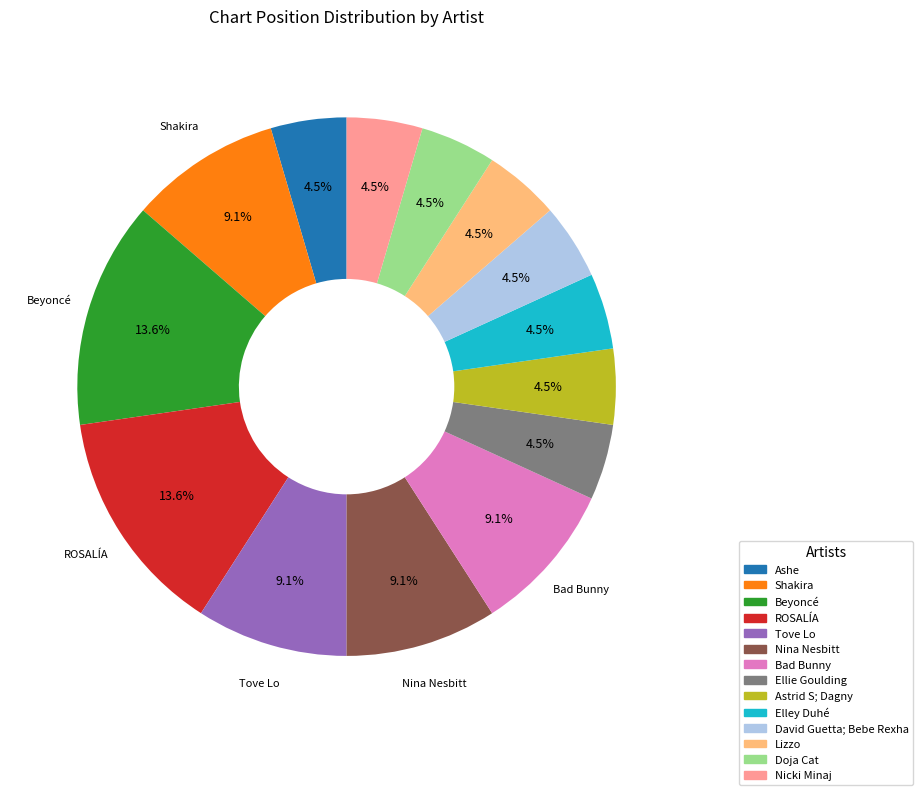

Is Ashe the majority of the pie?

No